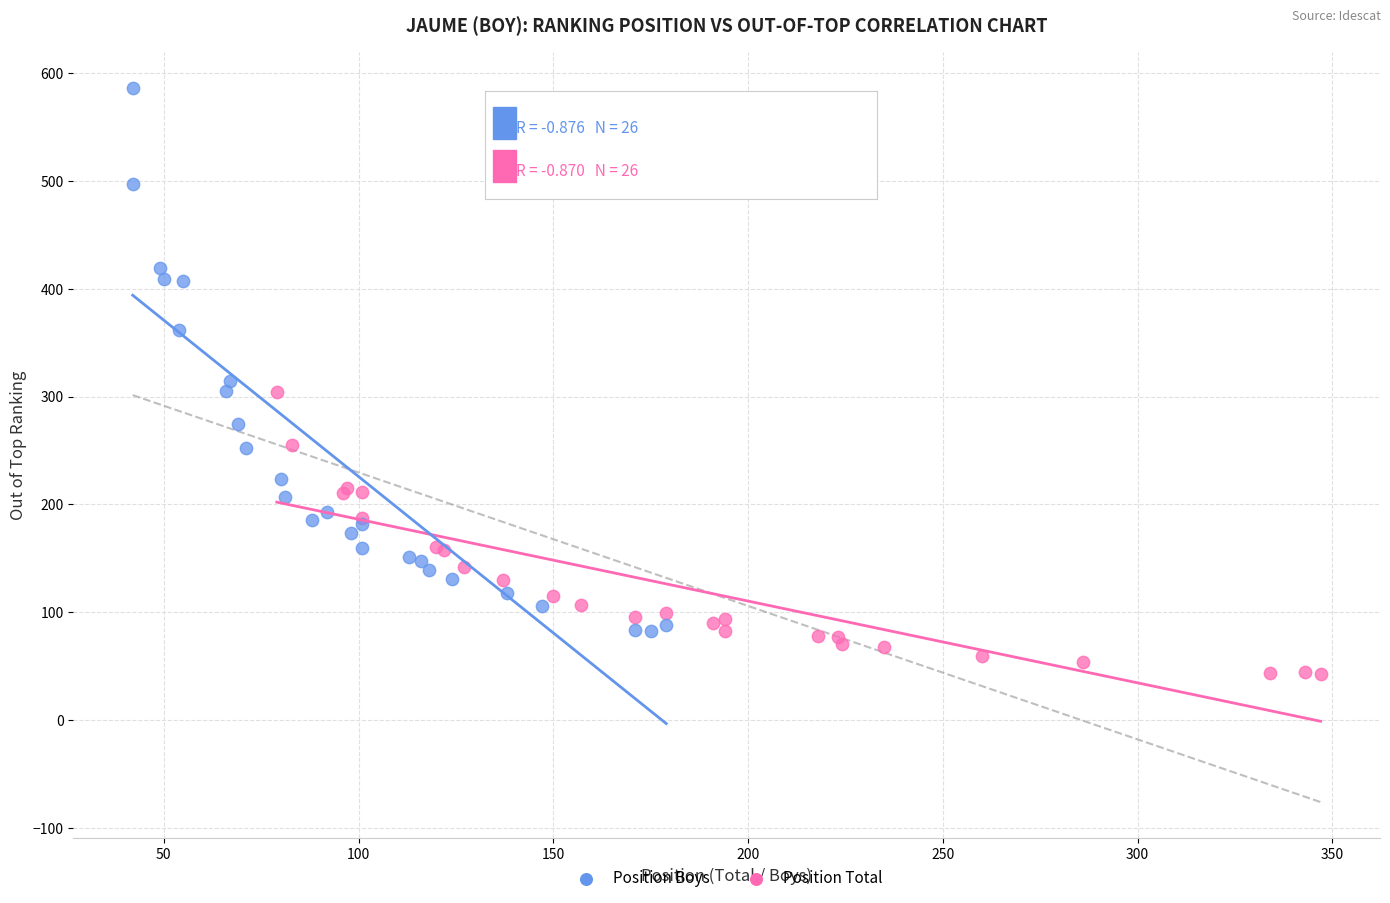

Which series contains the lowest Y value?

Position Total